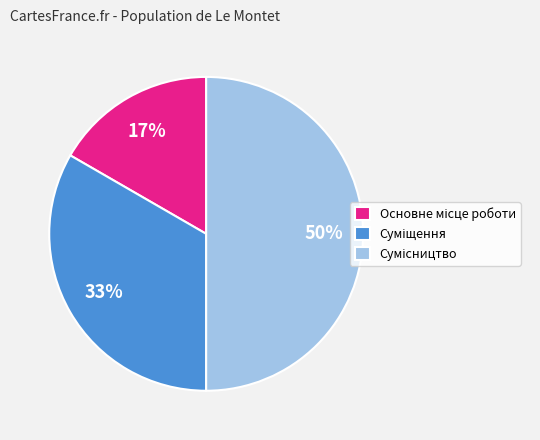

Count the number of slices in the pie.

3